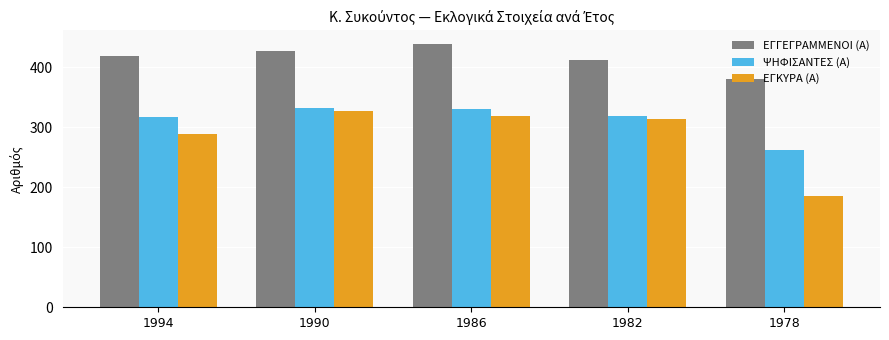

At which label is ΕΓΚΥΡΑ (Α) closest to 256?

1994